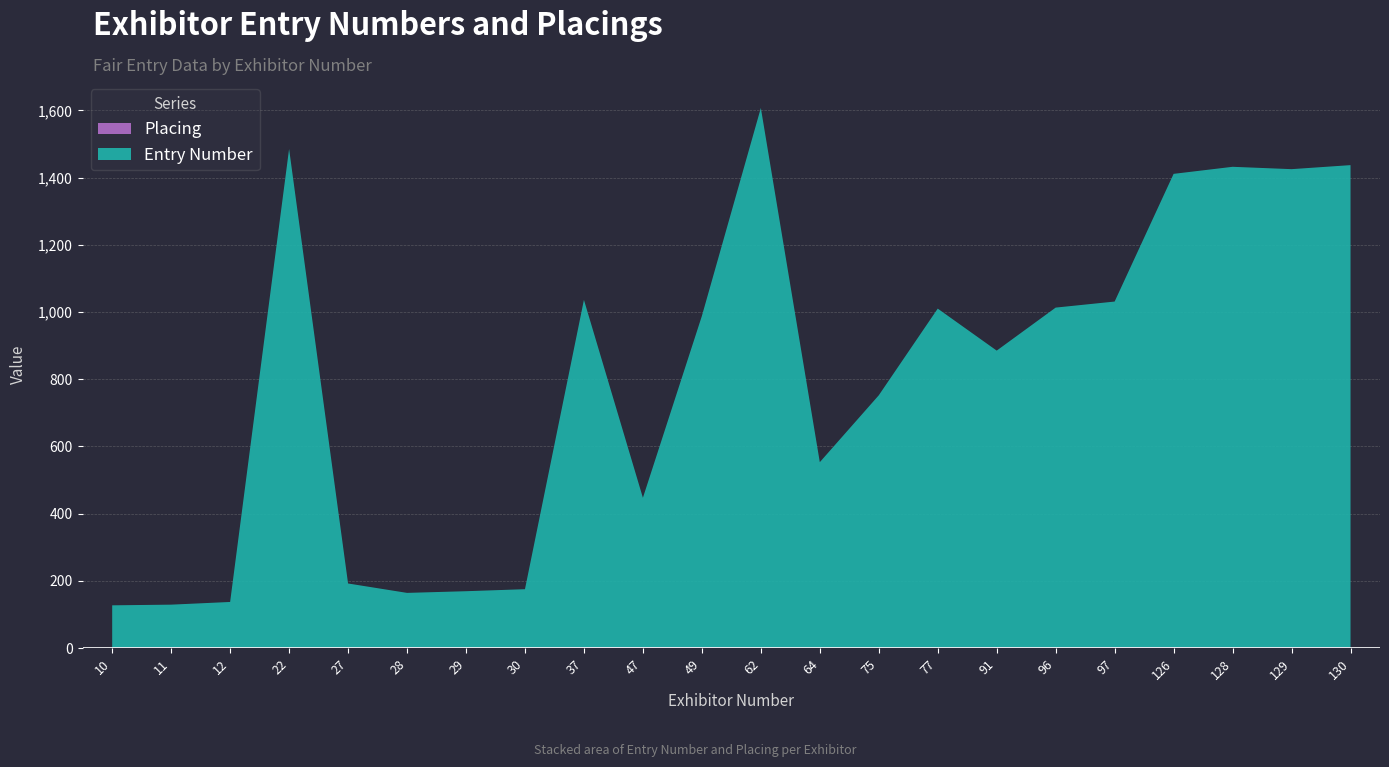

True or false: Entry Number has a value of 445 at 47.

True